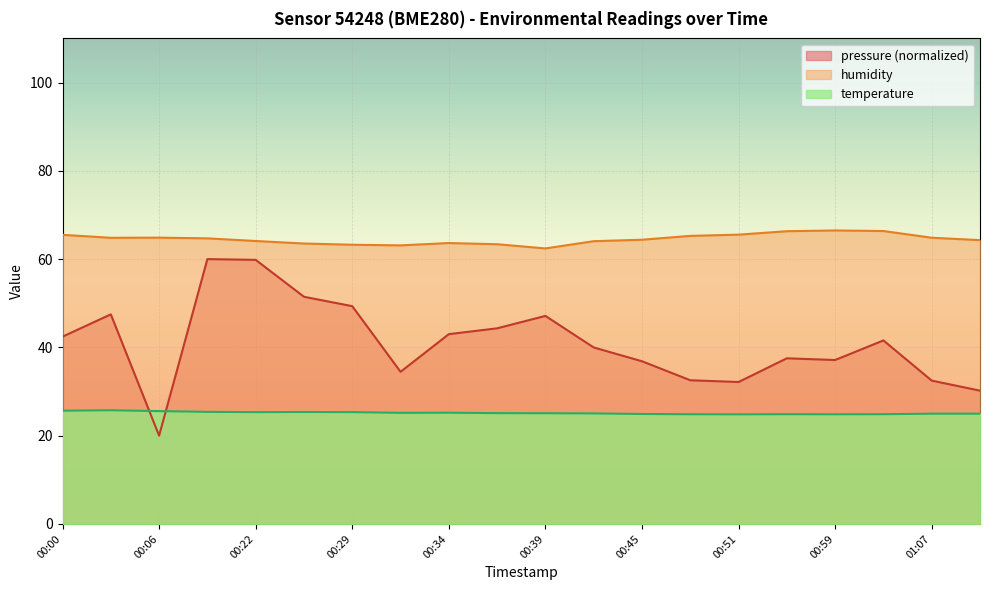

The value of temperature at 00:32 is 16.8. True or false?

False